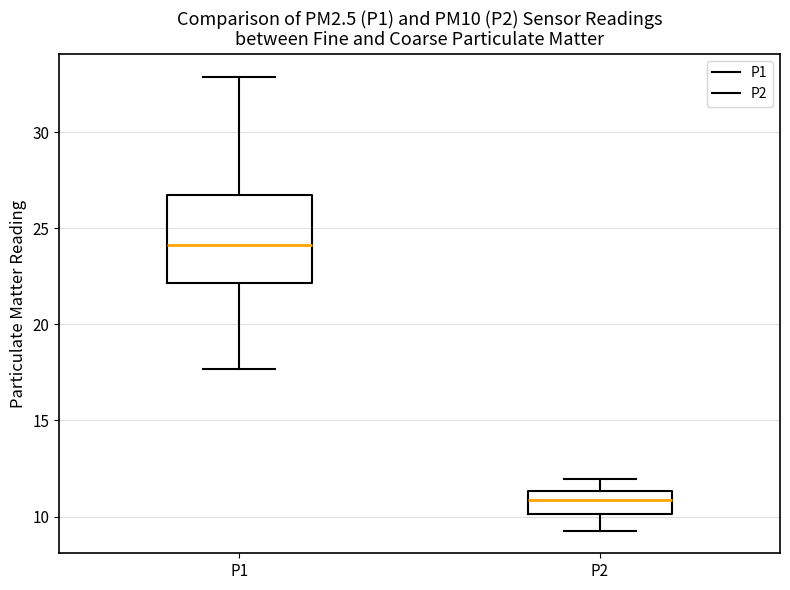

Reading left to right, read every box against the y-axis: the position of its median line, the range the box covers, and the ends of its whiskers. The values are not printed on the chart, so give them approximately, as read against the axis.

P1: median 24.0, box 22.0 to 26.5, whiskers 17.5 to 33.0
P2: median 11.0, box 10.0 to 11.5, whiskers 9.5 to 12.0